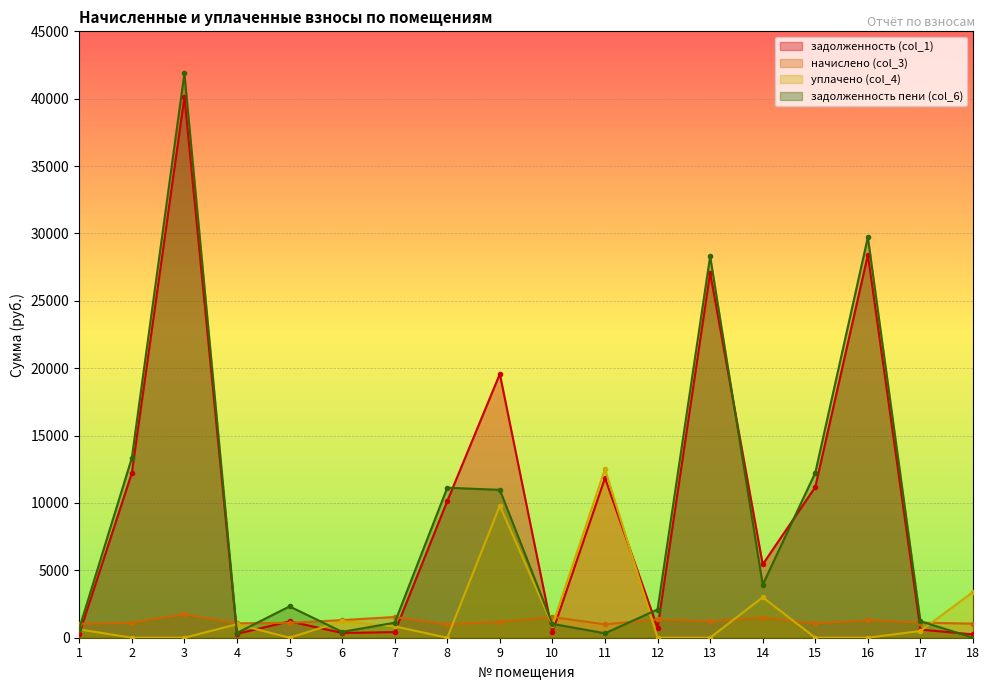

In задолженность (col_1), how many points are higher than both neighbors (excluding endpoints)?

6